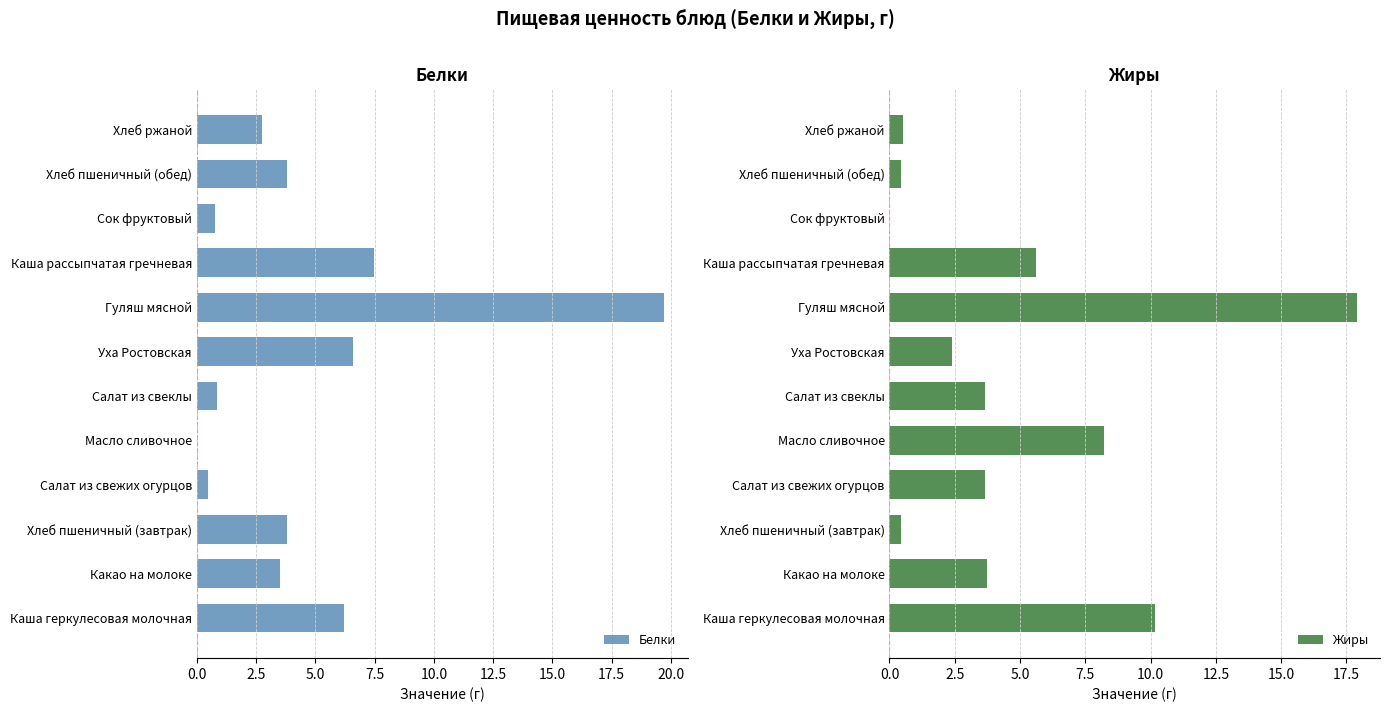

The value of Белки at Сок фруктовый is 0.7. True or false?

True